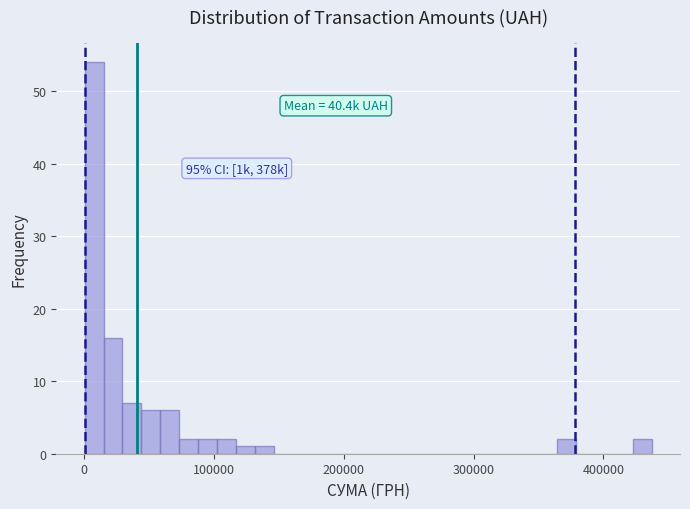

Read against the x-axis, roughly where is the centre of the tallest bar?

10000